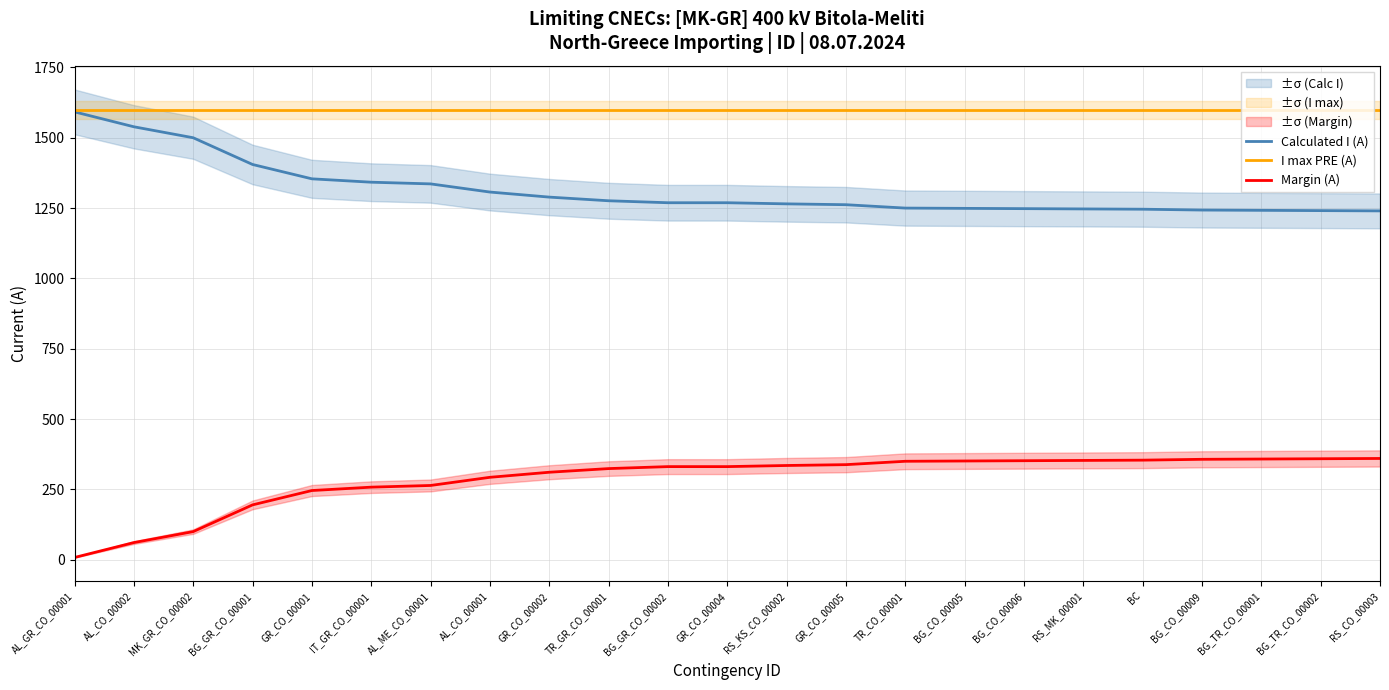

Count the number of data series in this chart.

3